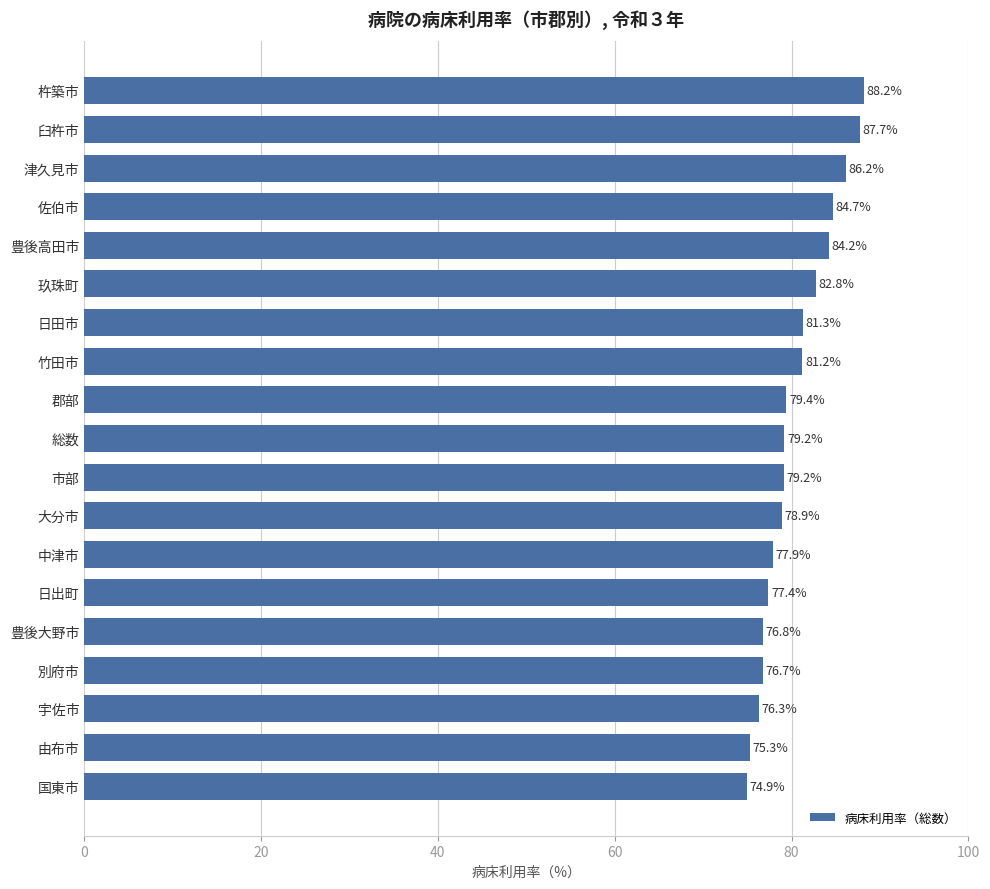

What is the value of the 7th bar from the top?

81.3